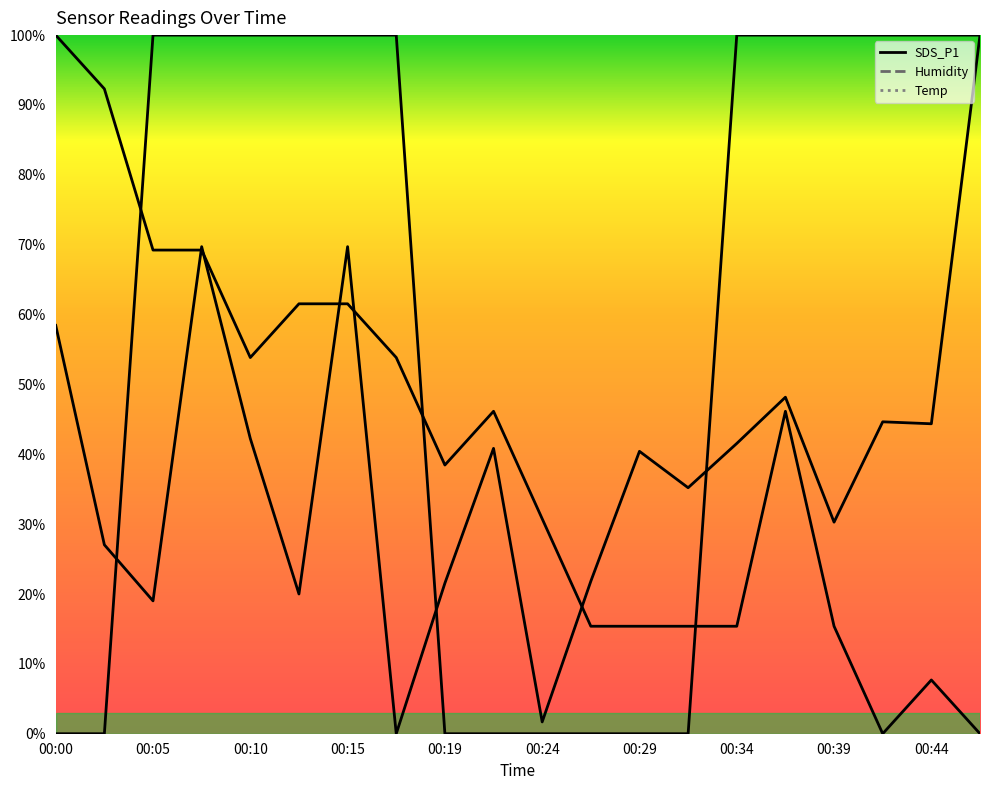

At which category does SDS_P1 reach its first local peak?

00:07